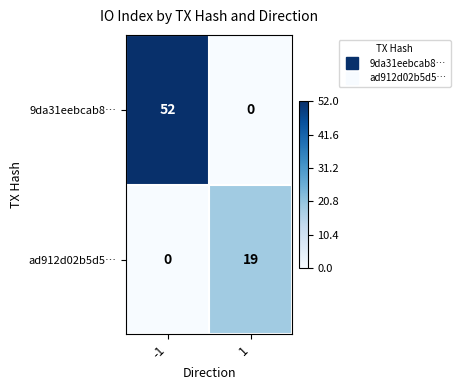

What is the average value of the 9da31eebcab8… series?

26